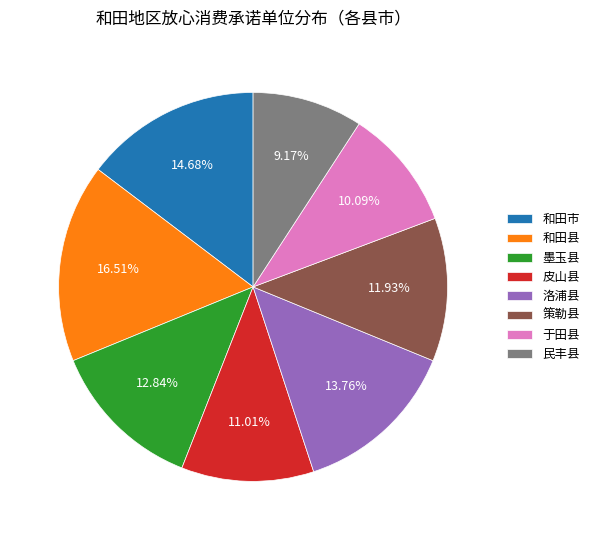

To the nearest percent, what is the difference between the largest and smallest slice percentages?

7%